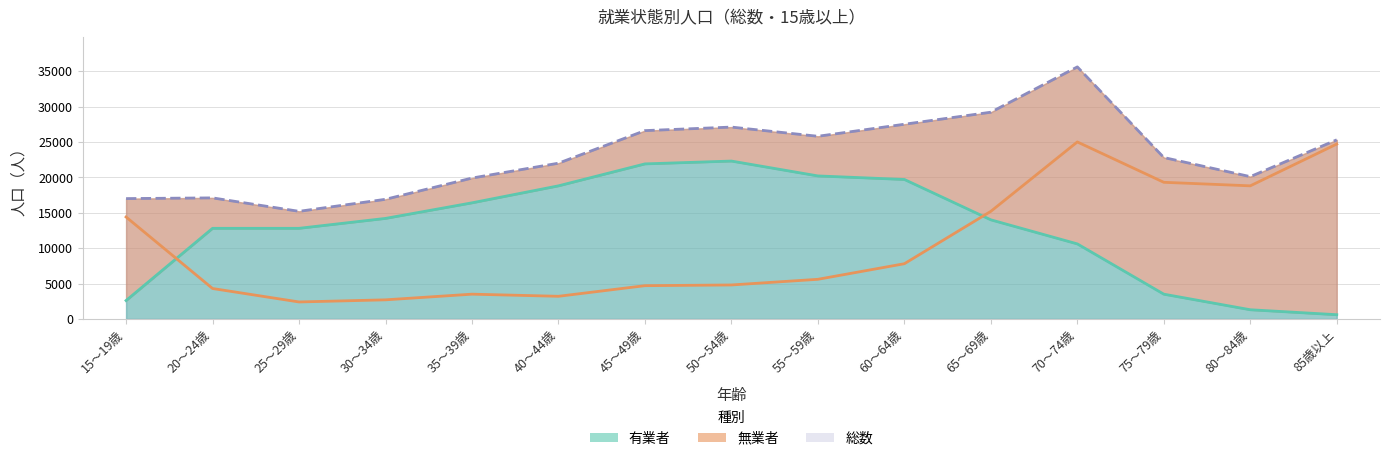

What is the label of the 9th point from the right?

45～49歳